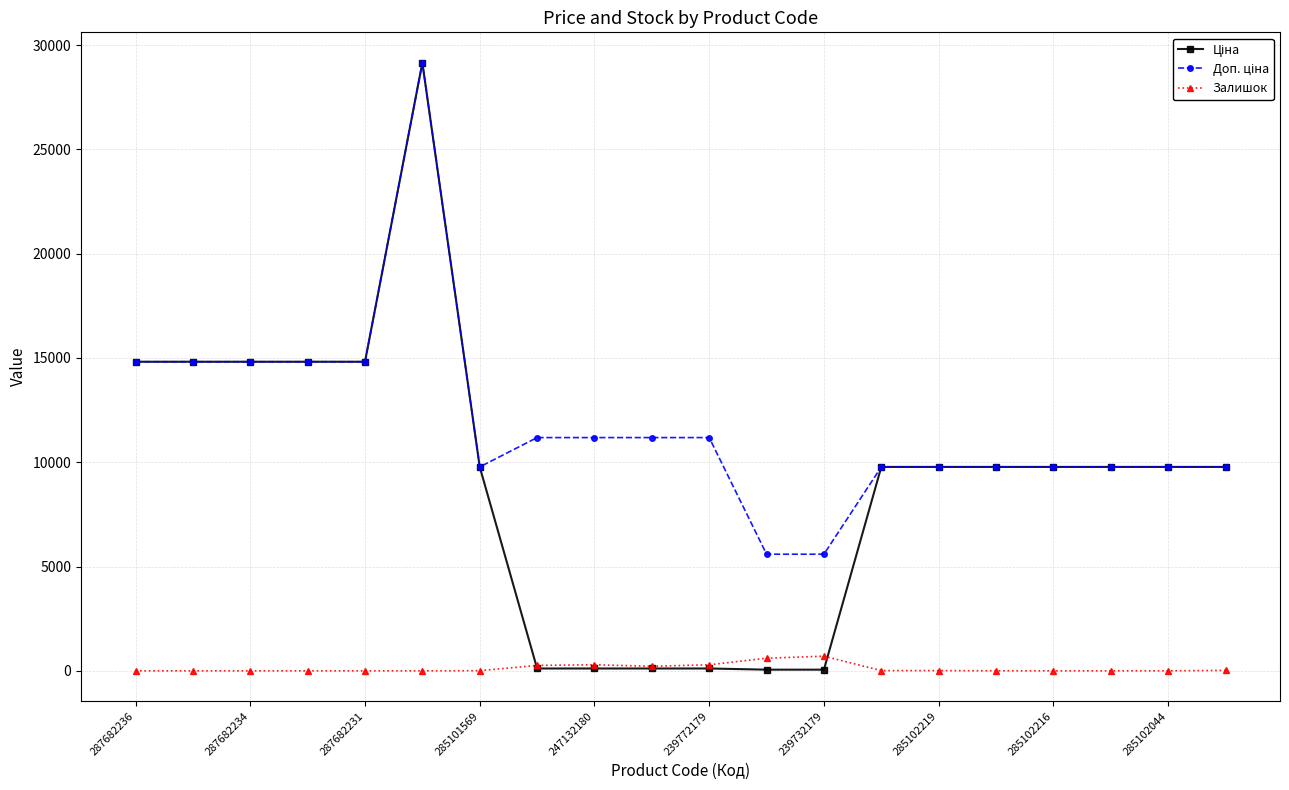

What is the highest value of the Залишок series?

702.0